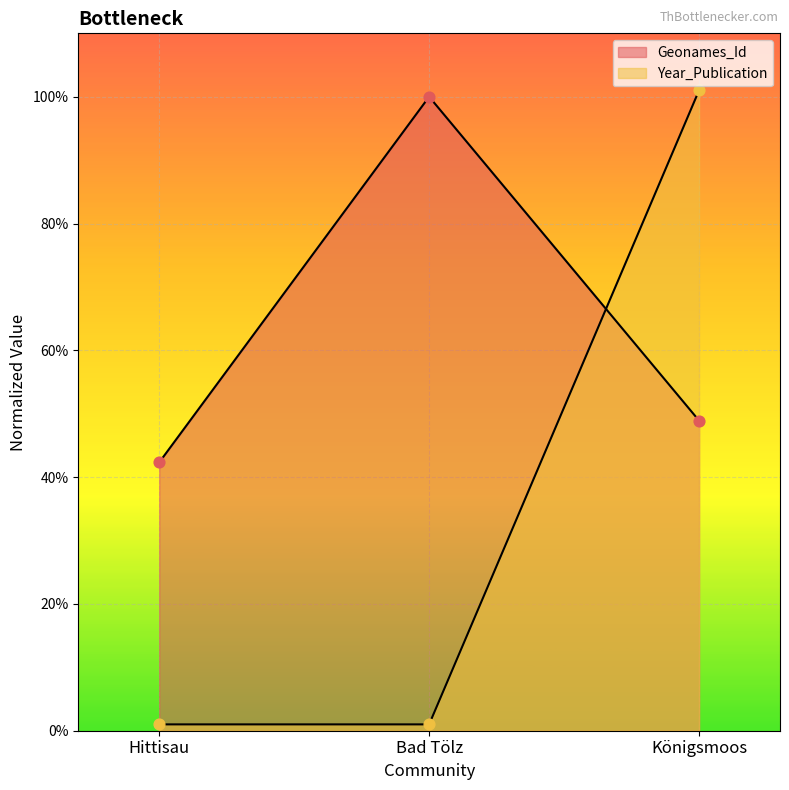

What is the total value across all series at Hittisau?

0.4